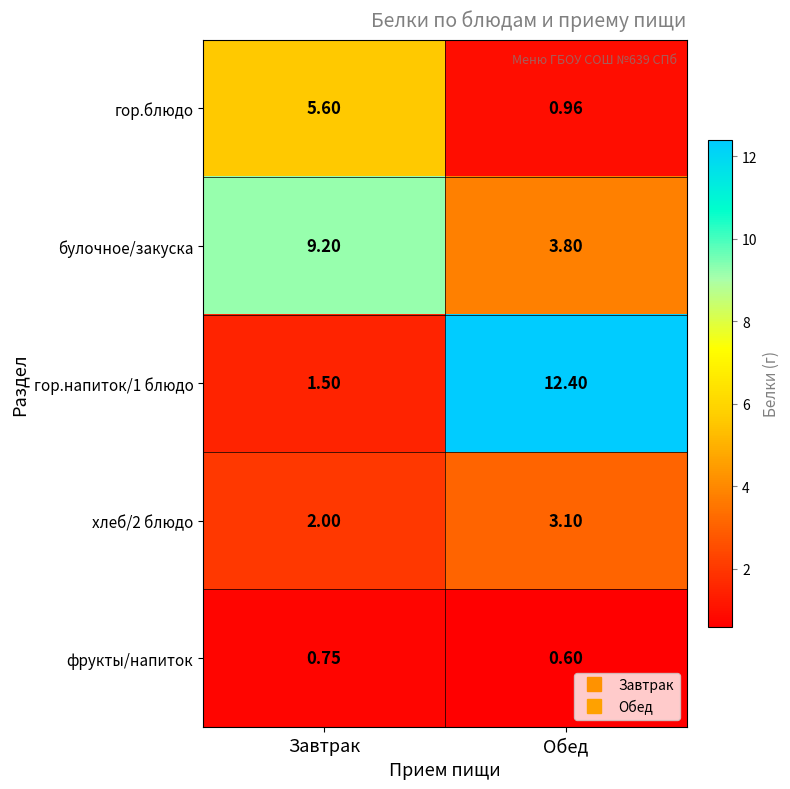

Which category has the highest value across all series?

Обед